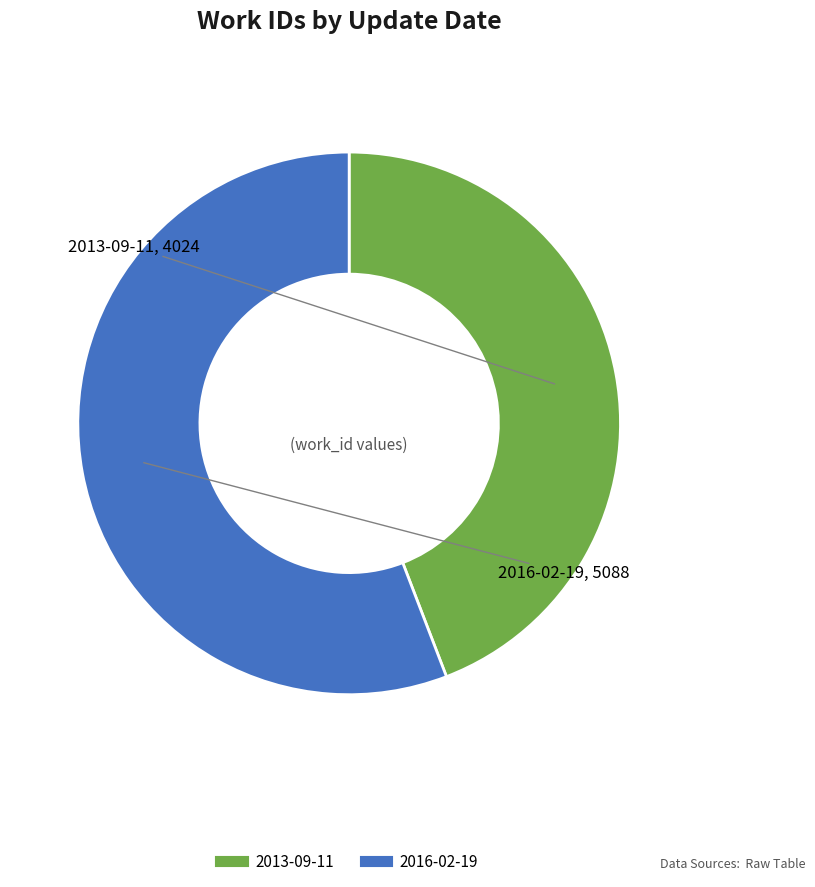

Which slice is the smallest?

2013-09-11